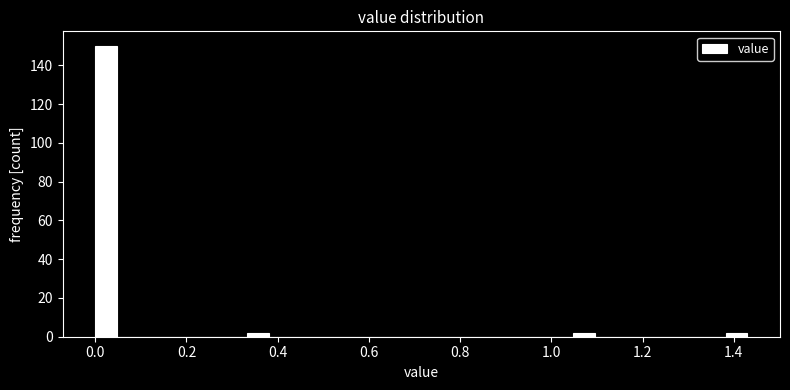

Around what value on the x-axis is the tallest bar? Give the approximate position of its centre, as read against the axis.

0.02